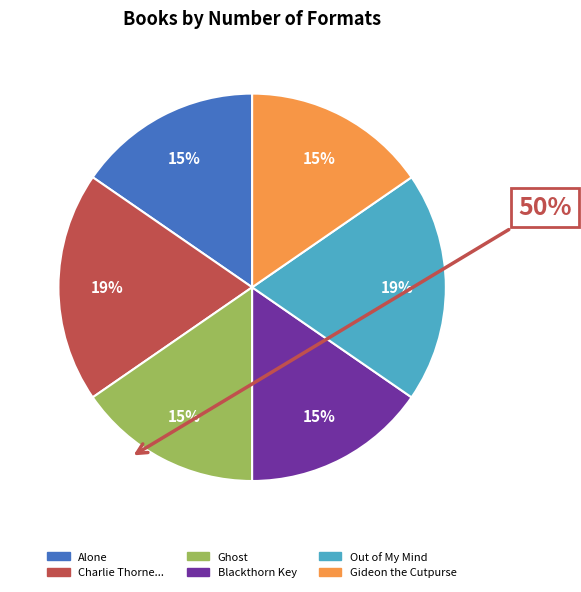

Is there a majority slice in this chart?

No